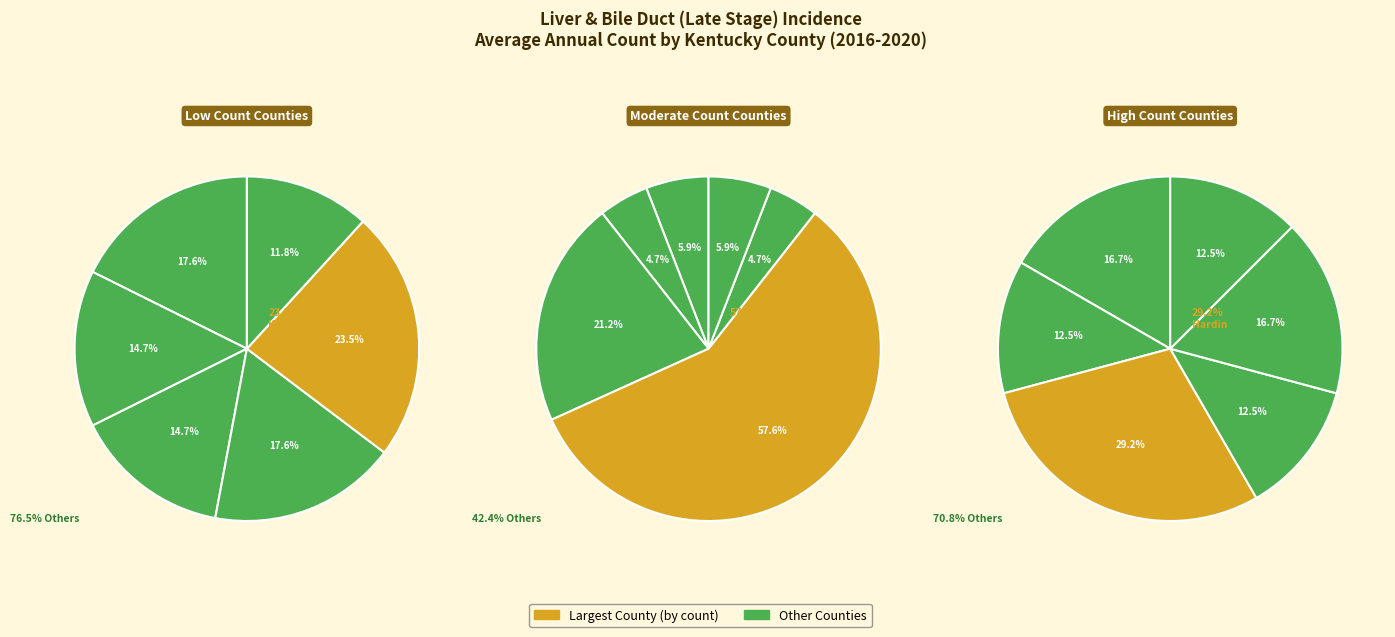

Does Pike County represent more than half of the total?

No